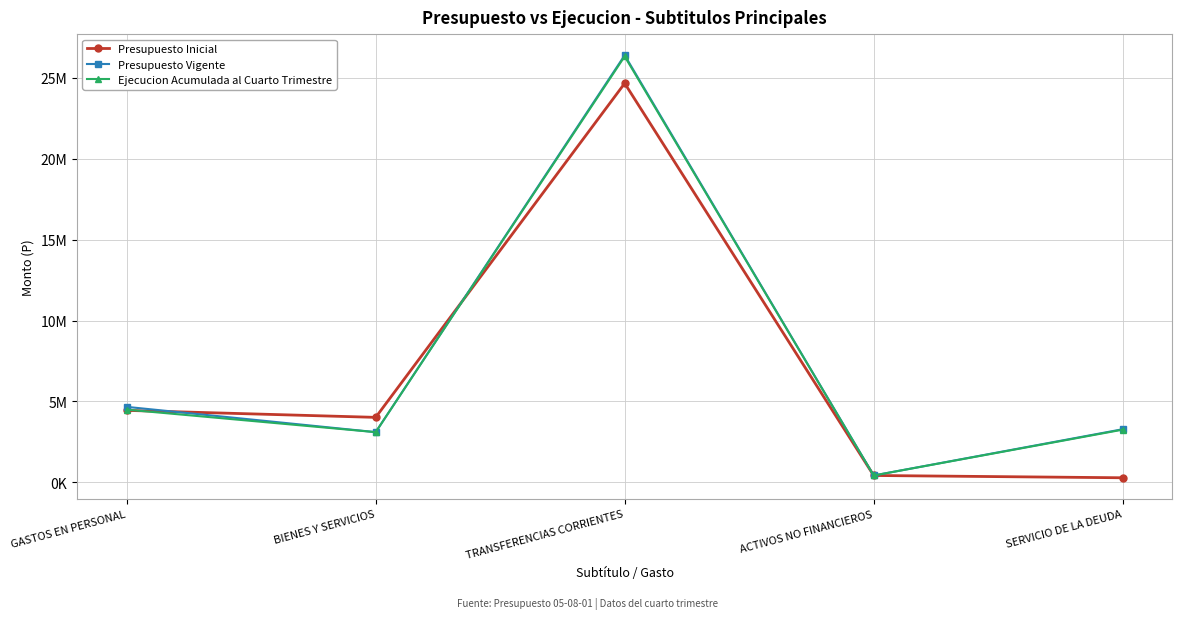

What is the total value across all series at BIENES Y SERVICIOS?

10234255